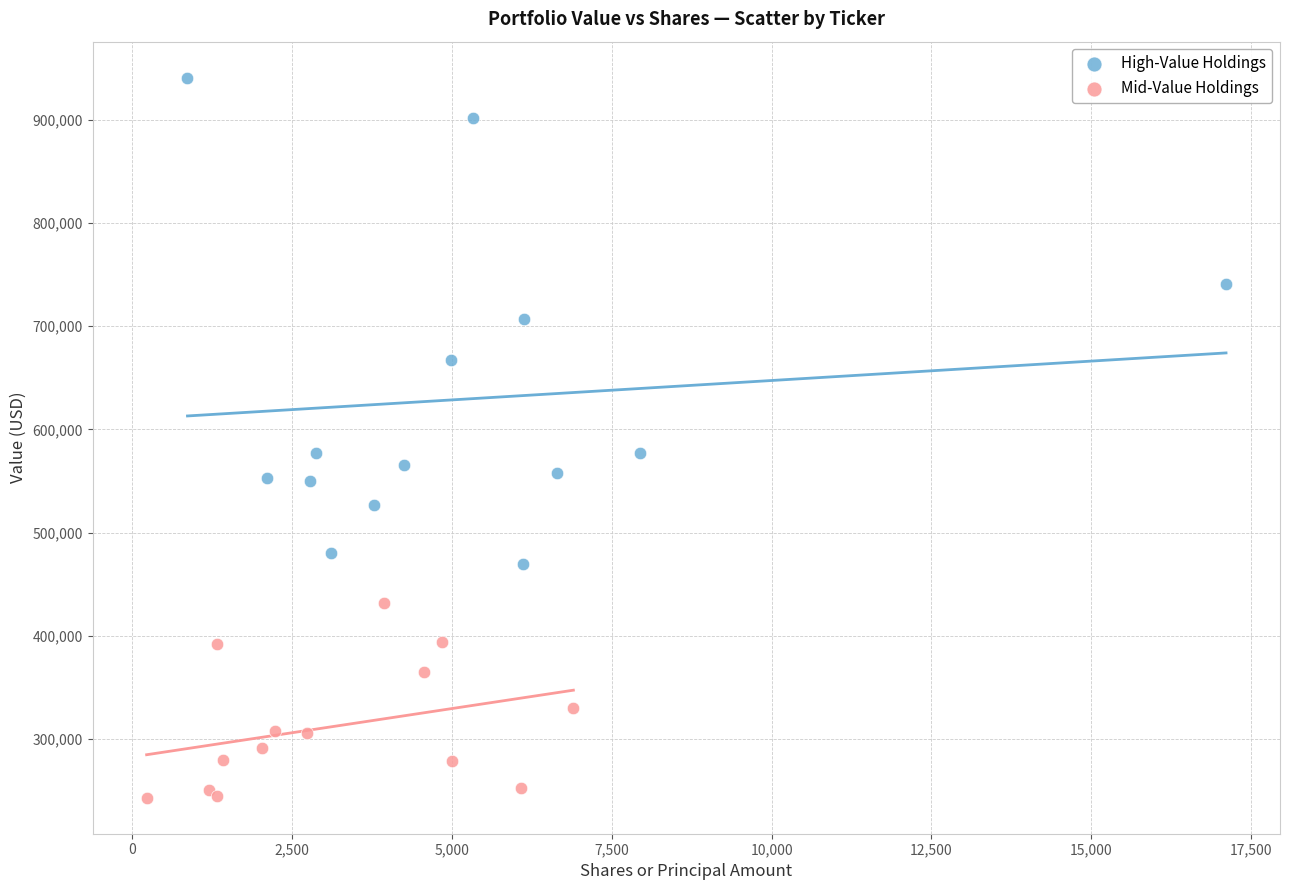

Which series reaches the maximum Y coordinate?

High-Value Holdings